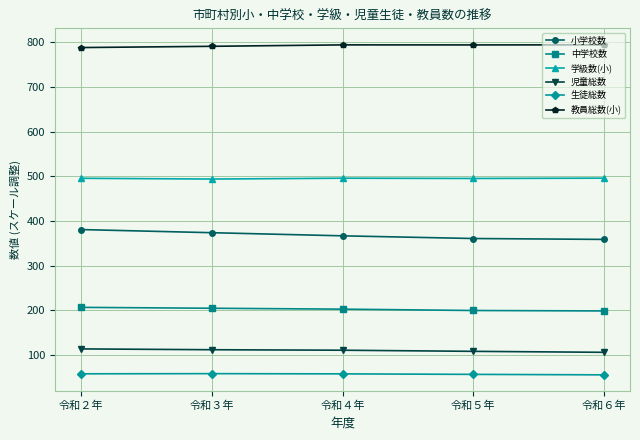

What is the greatest value displayed?

794.2